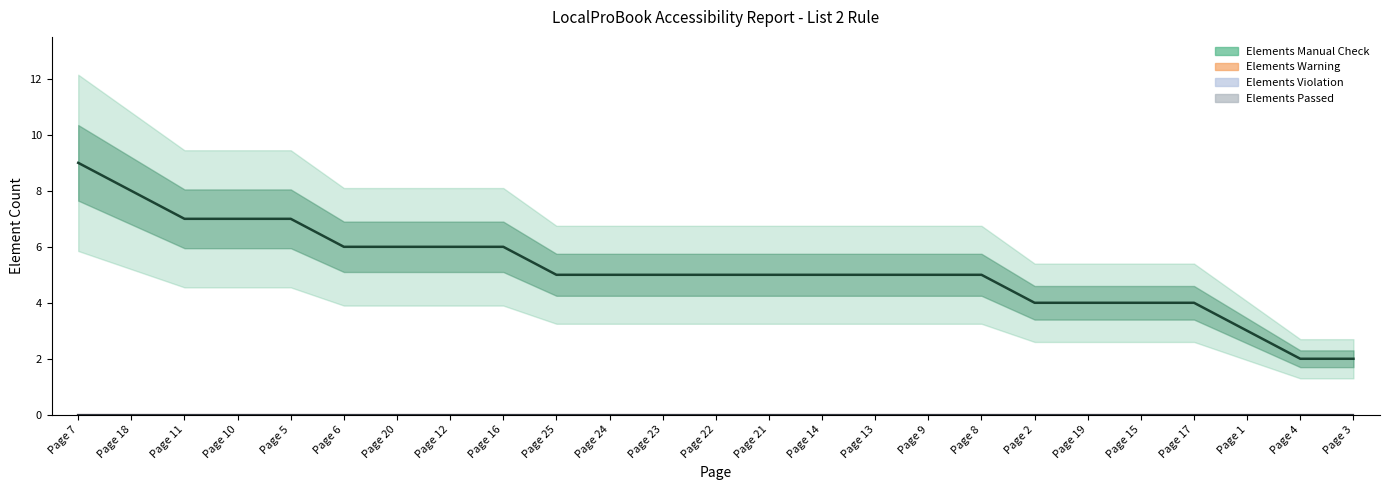

True or false: Elements Passed has more than 2 interior local peaks.

False